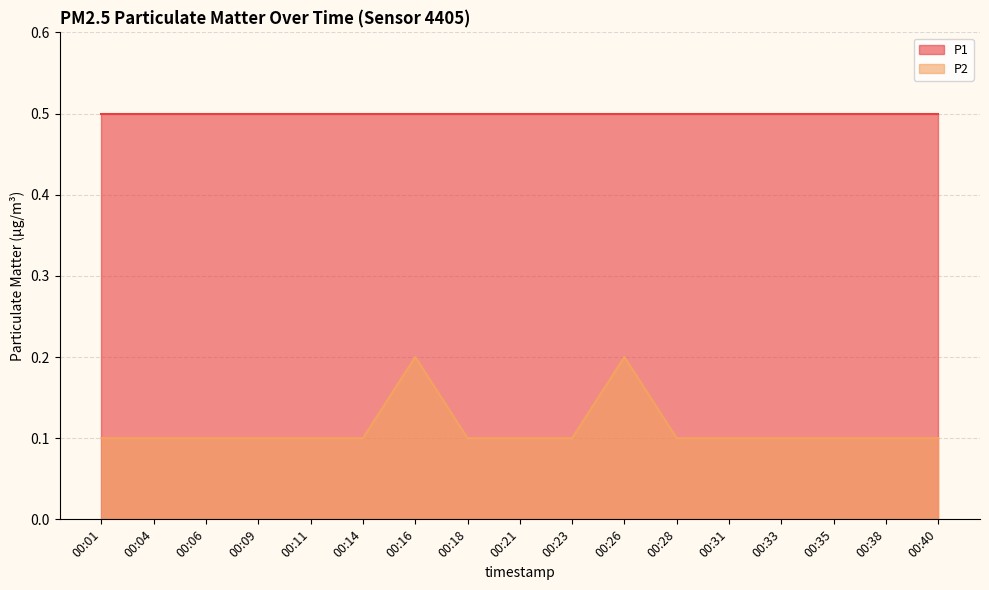

What is the maximum value shown in the chart?

0.5